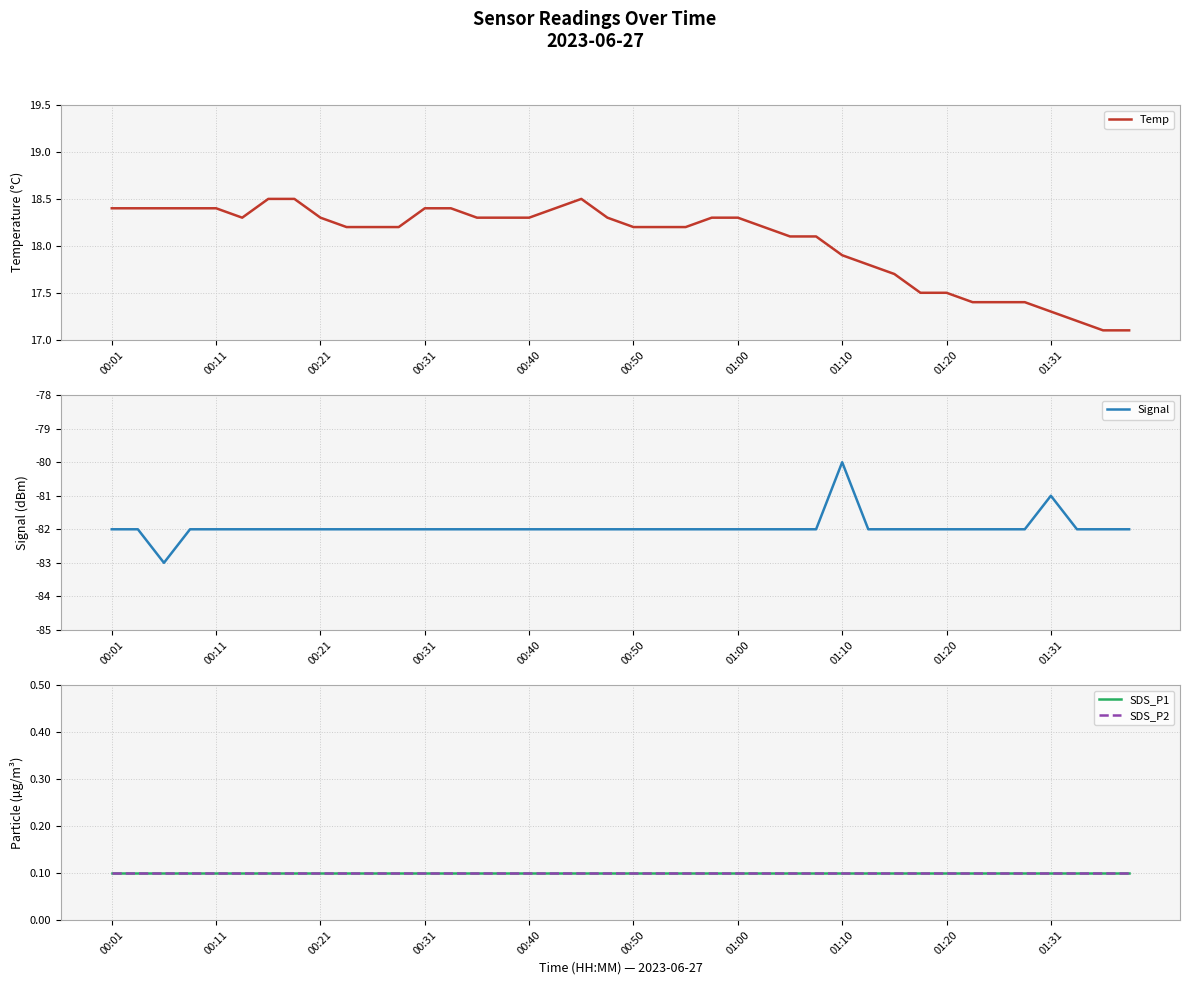

What is the lowest value of the Temp series?

17.1